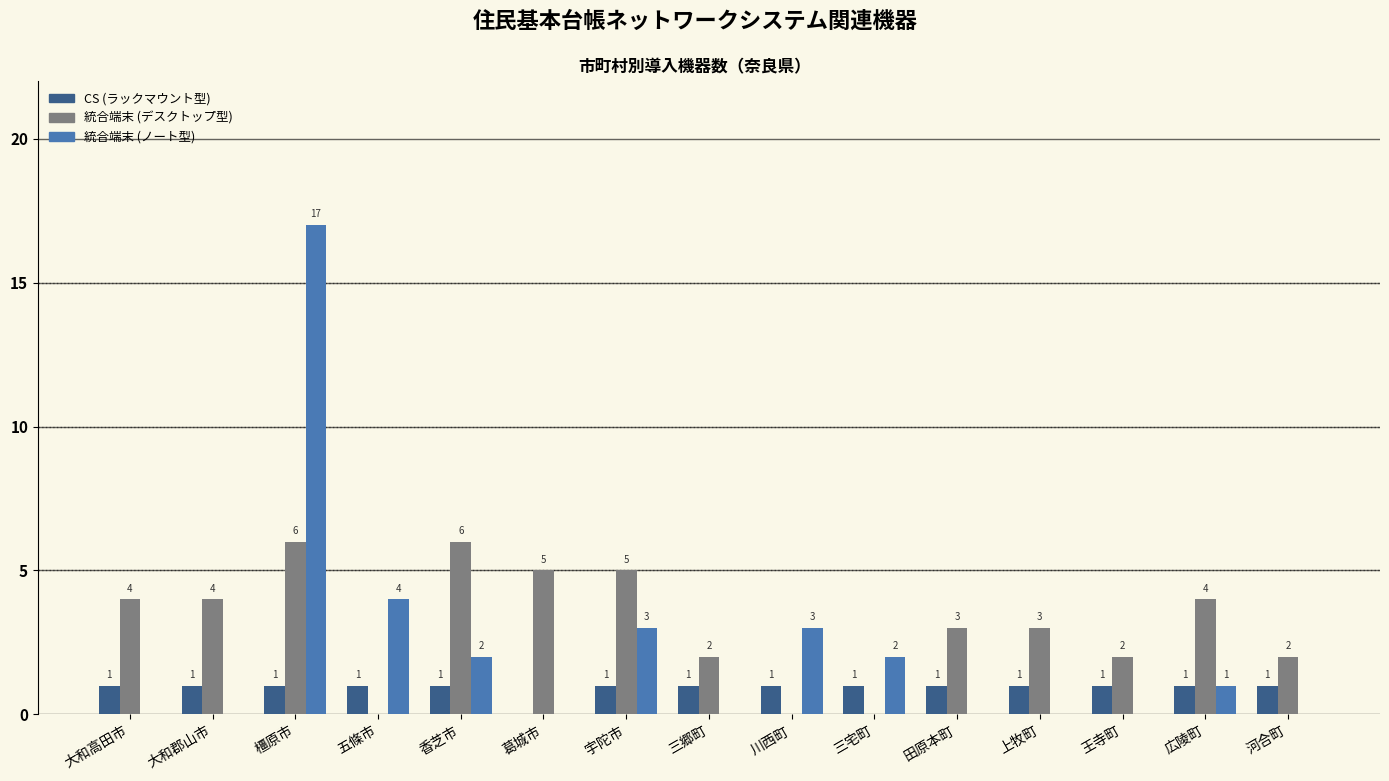

Reading right to left, extract all data points from this chart.

CS (ラックマウント型): 1	1	1	1	1	1	1	1	1	0	1	1	1	1	1
統合端末 (デスクトップ型): 2	4	2	3	3	0	0	2	5	5	6	0	6	4	4
統合端末 (ノート型): 0	1	0	0	0	2	3	0	3	0	2	4	17	0	0